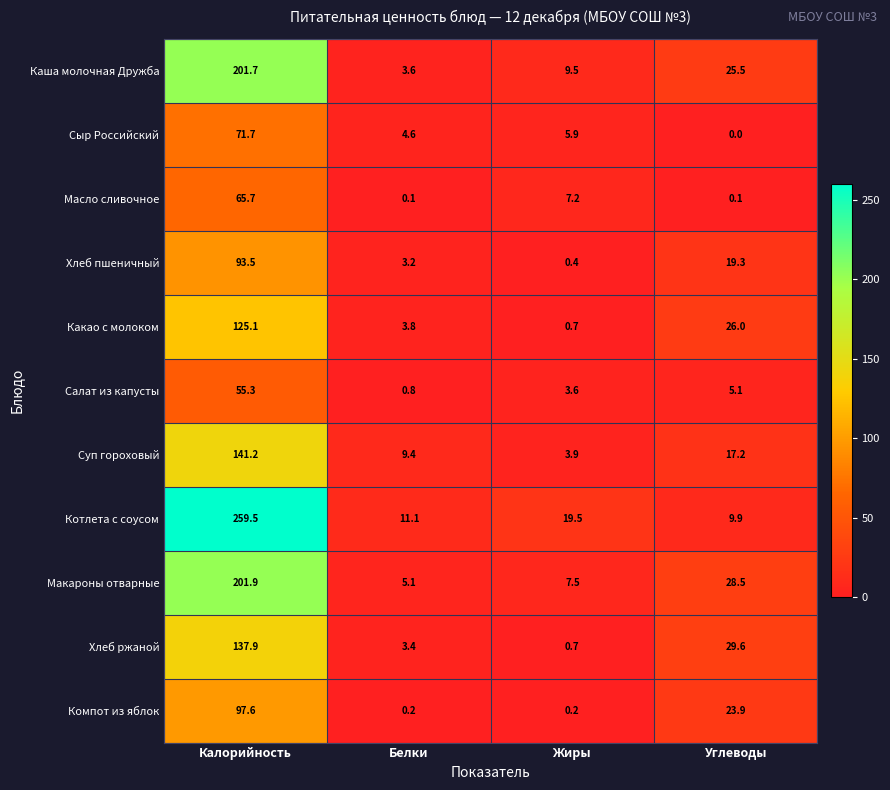

Between Калорийность and Углеводы, which series saw the biggest shift?

Котлета с соусом